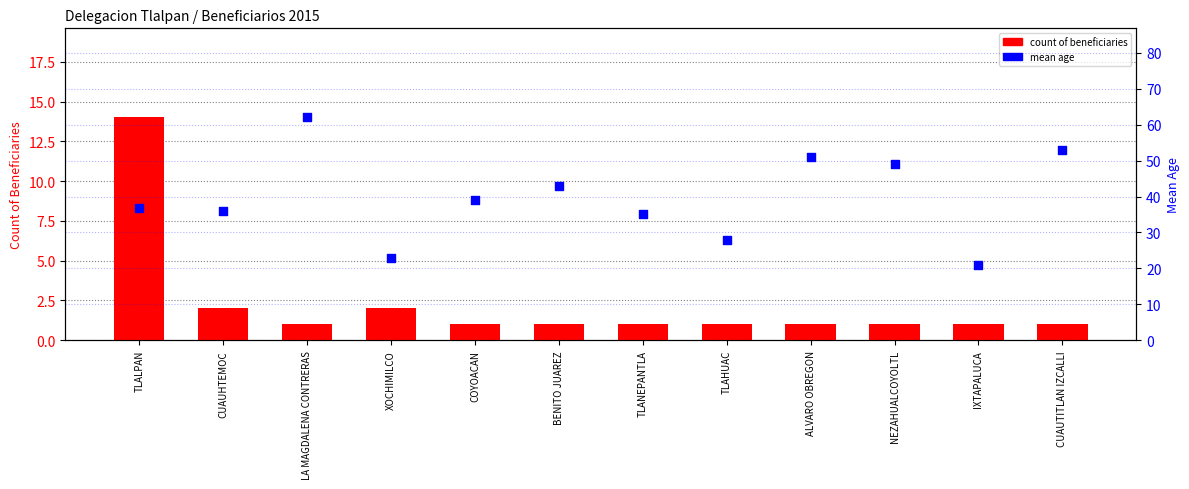

Which series reaches the minimum Y coordinate?

count of beneficiaries